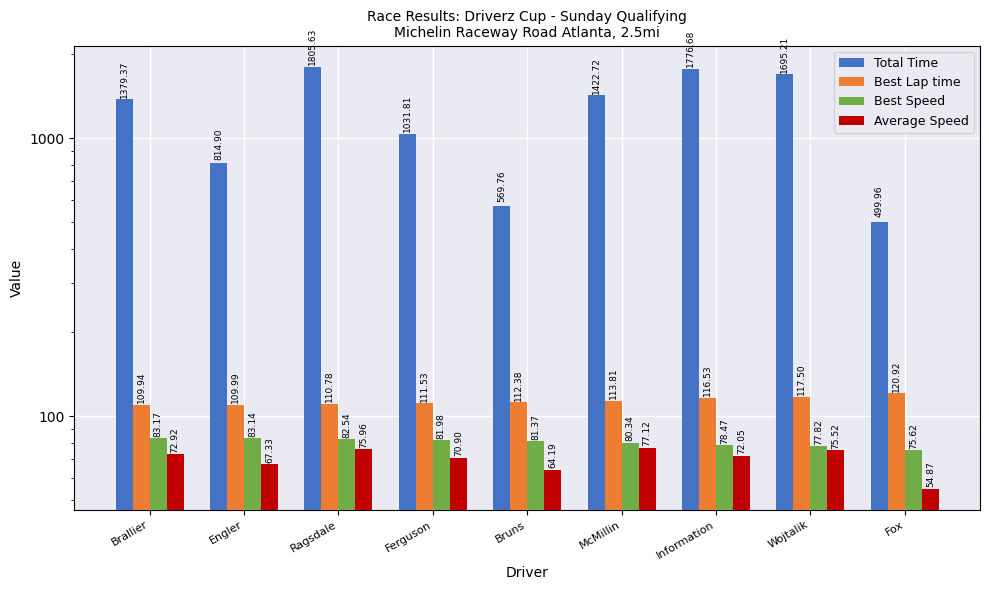

Is it true that Best Speed equals 21.5 at McMillin?

False